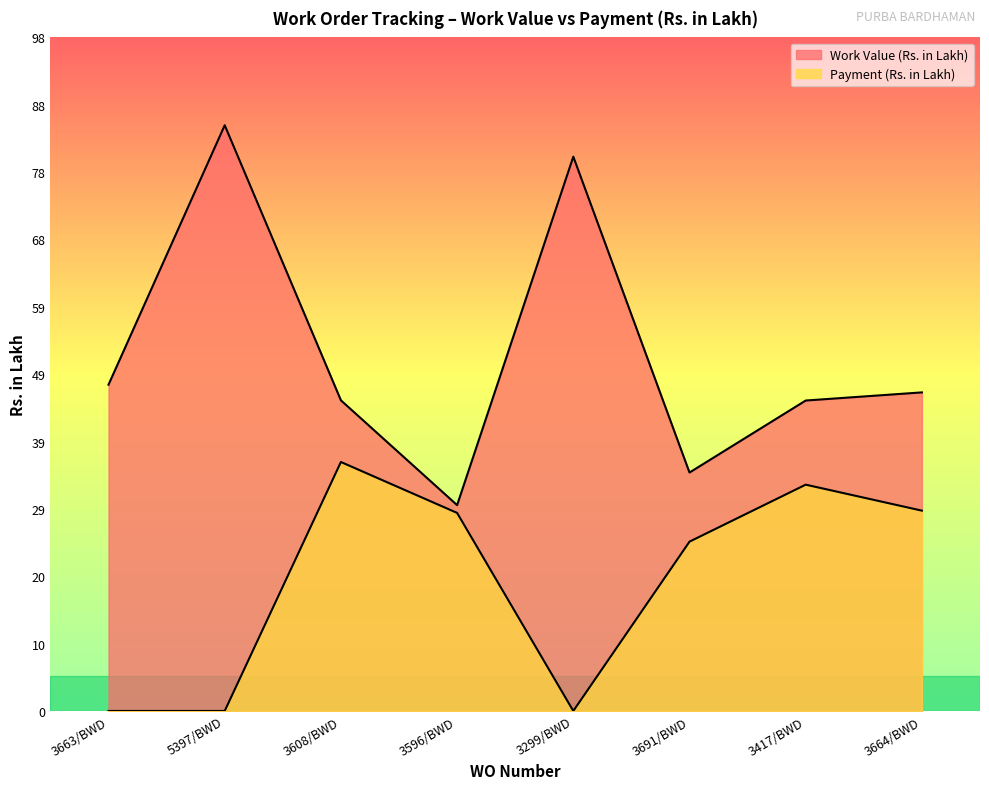

Rank the series by their maximum value, from highest to lowest.

Work Value (Rs. in Lakh), Payment (Rs. in Lakh)